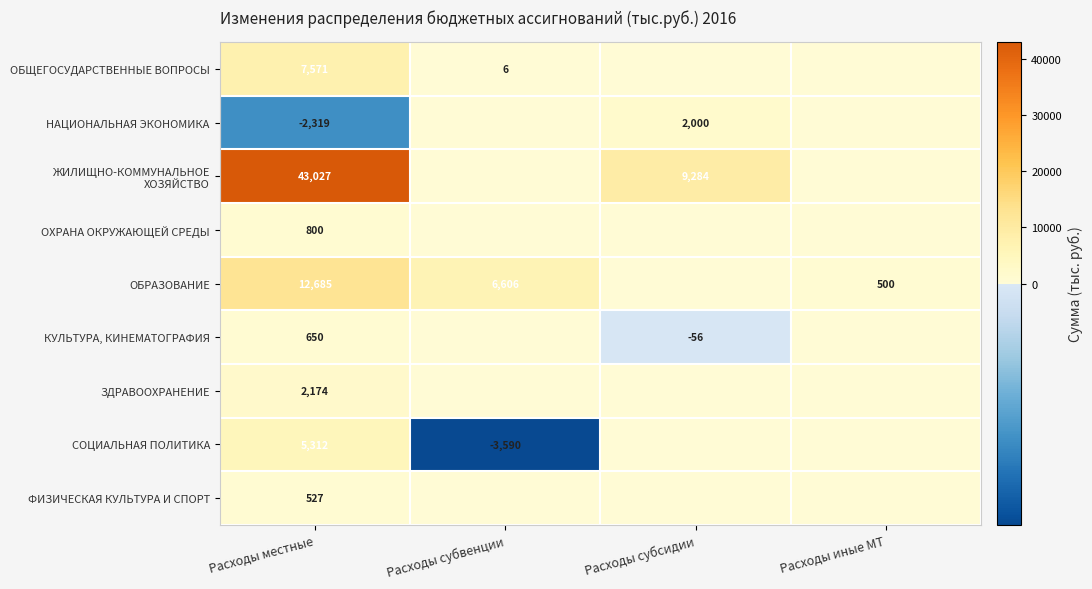

At how many categories does at least one series exceed 20557?

1